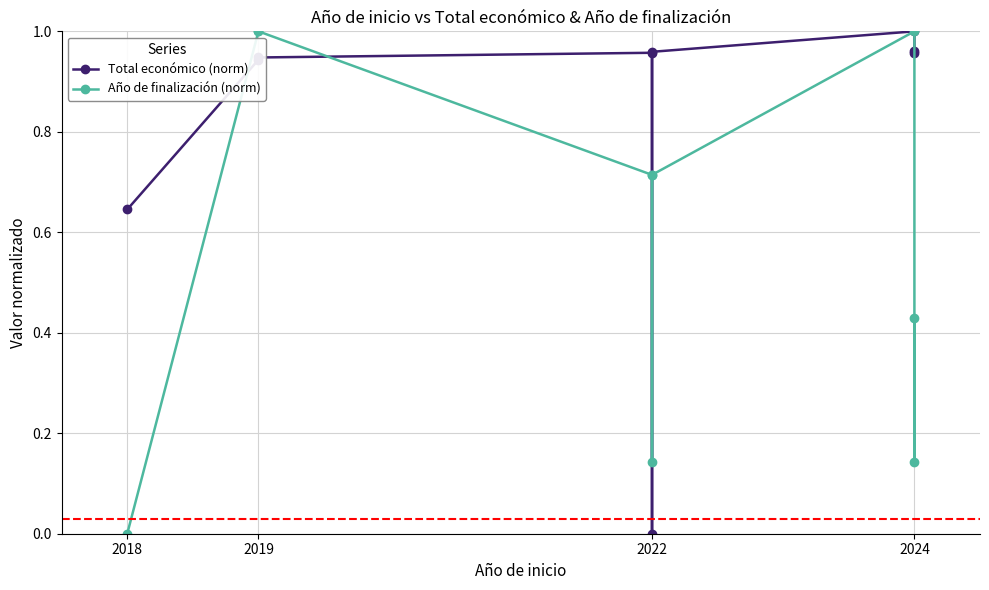

At which label does Año de finalización (norm) reach its minimum?

2018